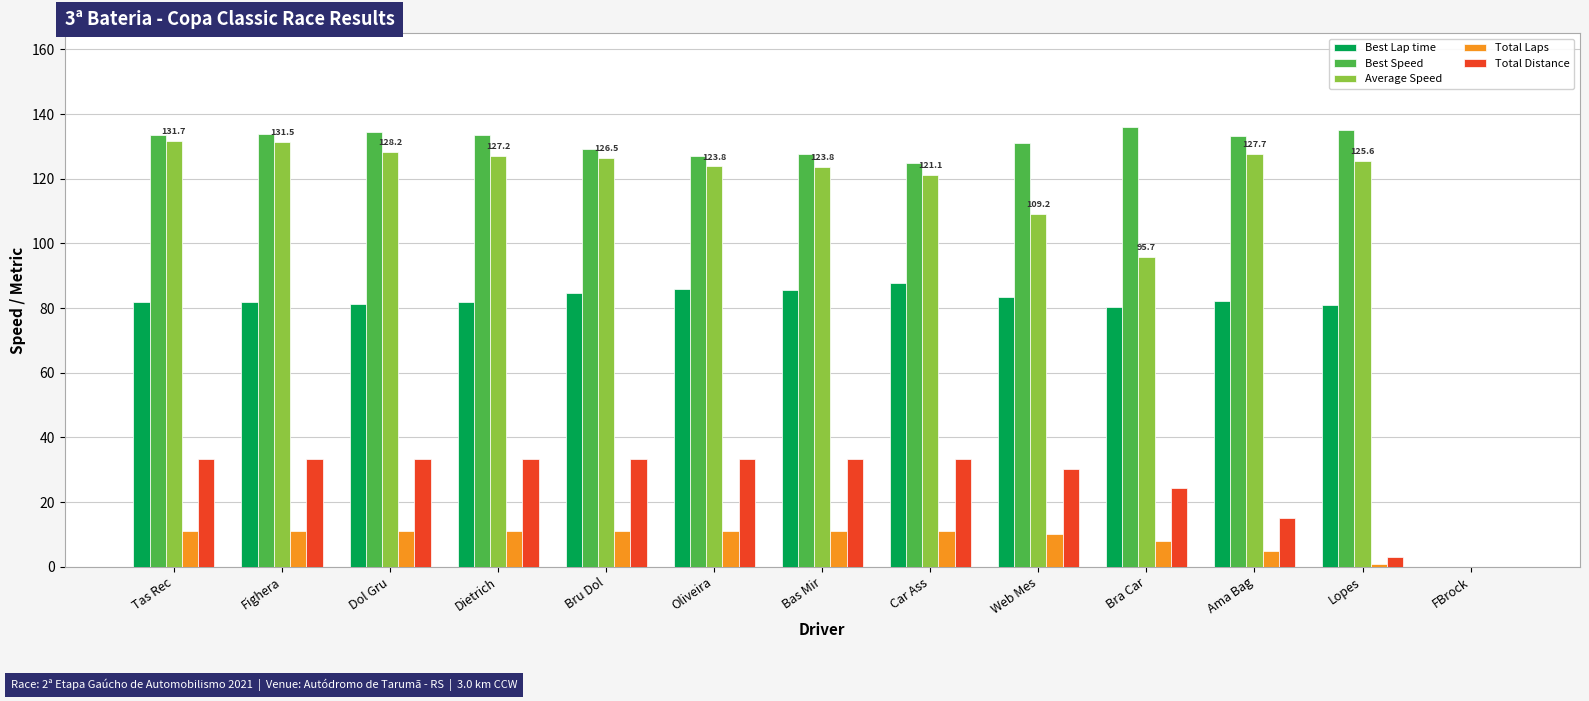

The Best Speed series shows 133.5 at Dietrich. True or false?

True